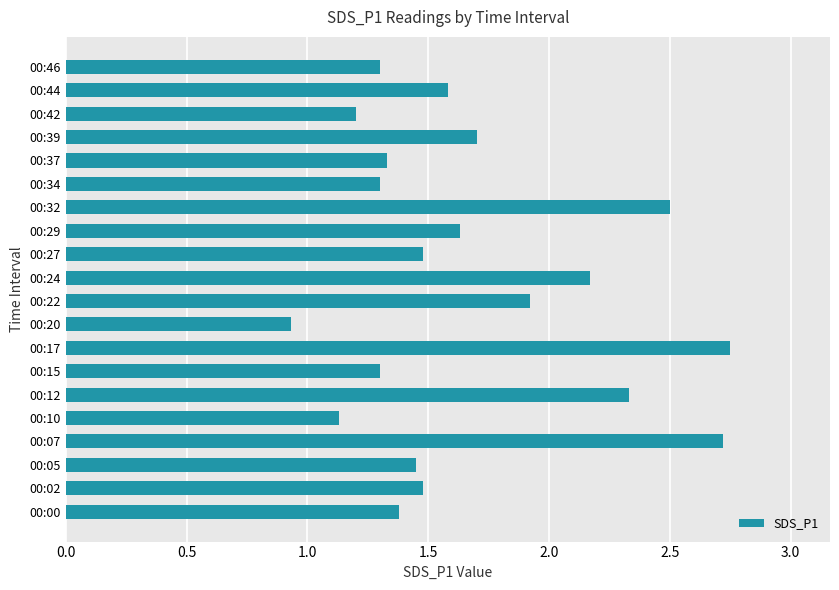

What is the sum of the values at 00:20 and 00:37?

2.3